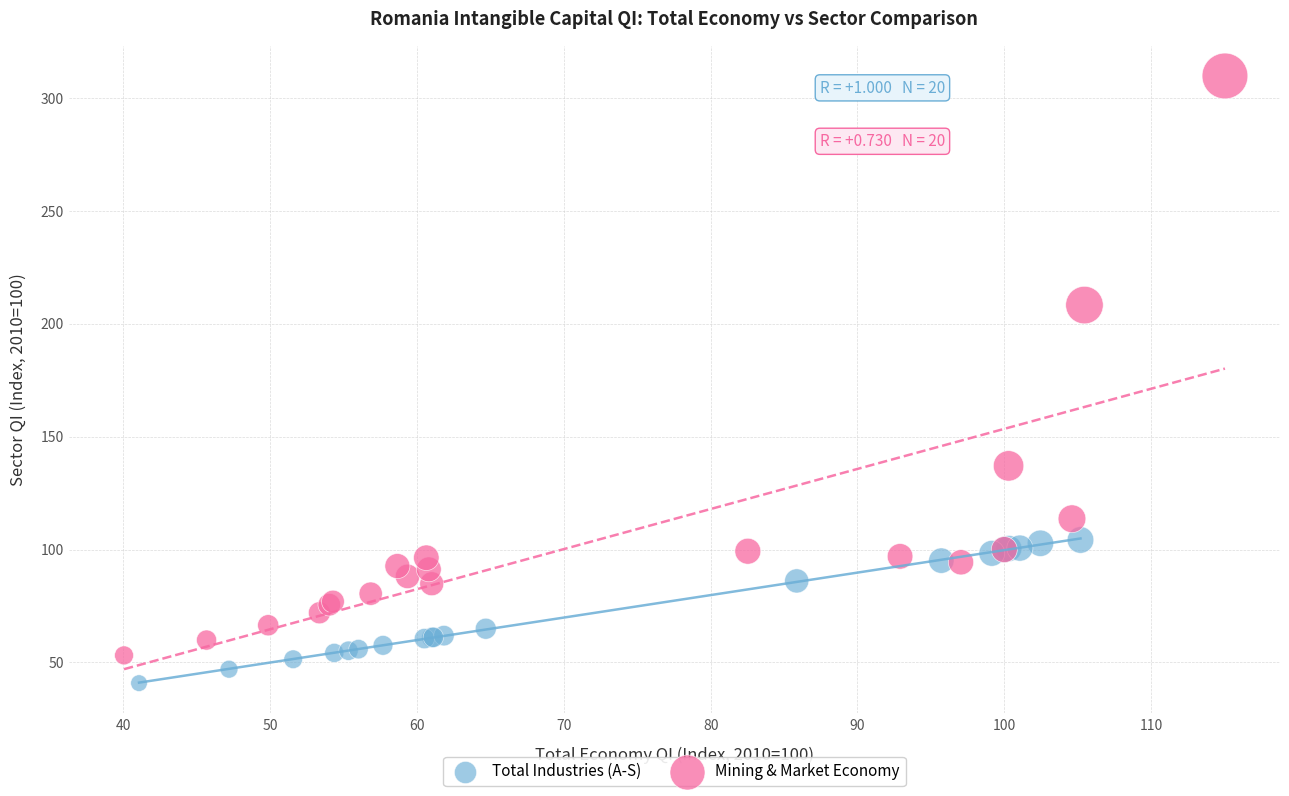

Which series reaches the minimum Y coordinate?

Total Industries (A-S)